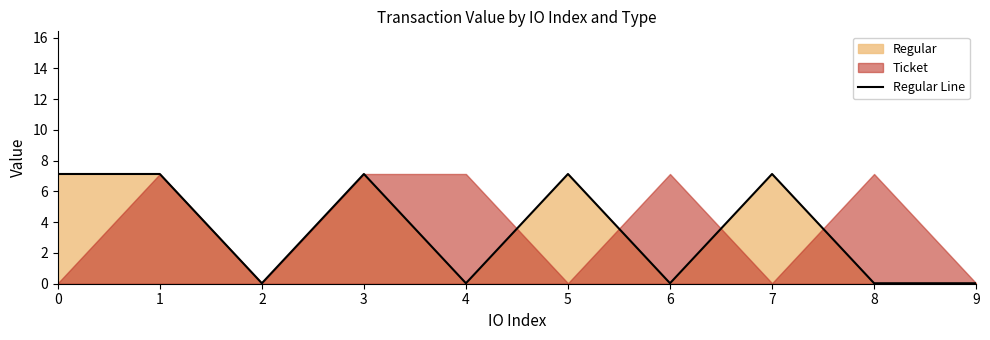

What is the maximum value shown in the chart?

7.1